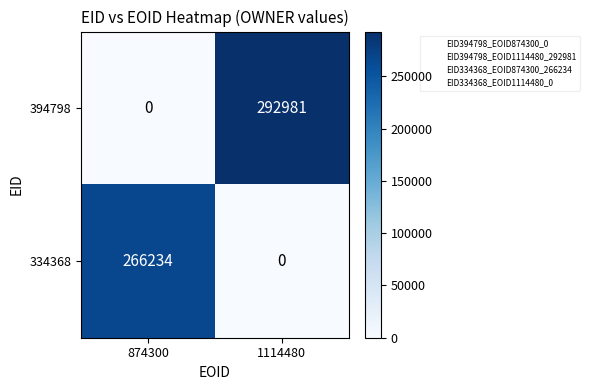

The 334368 series shows 266234 at 874300. True or false?

True